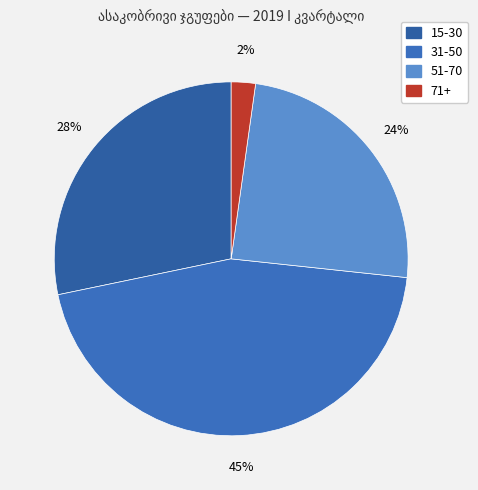

Is there any slice that represents more than half of the pie?

No